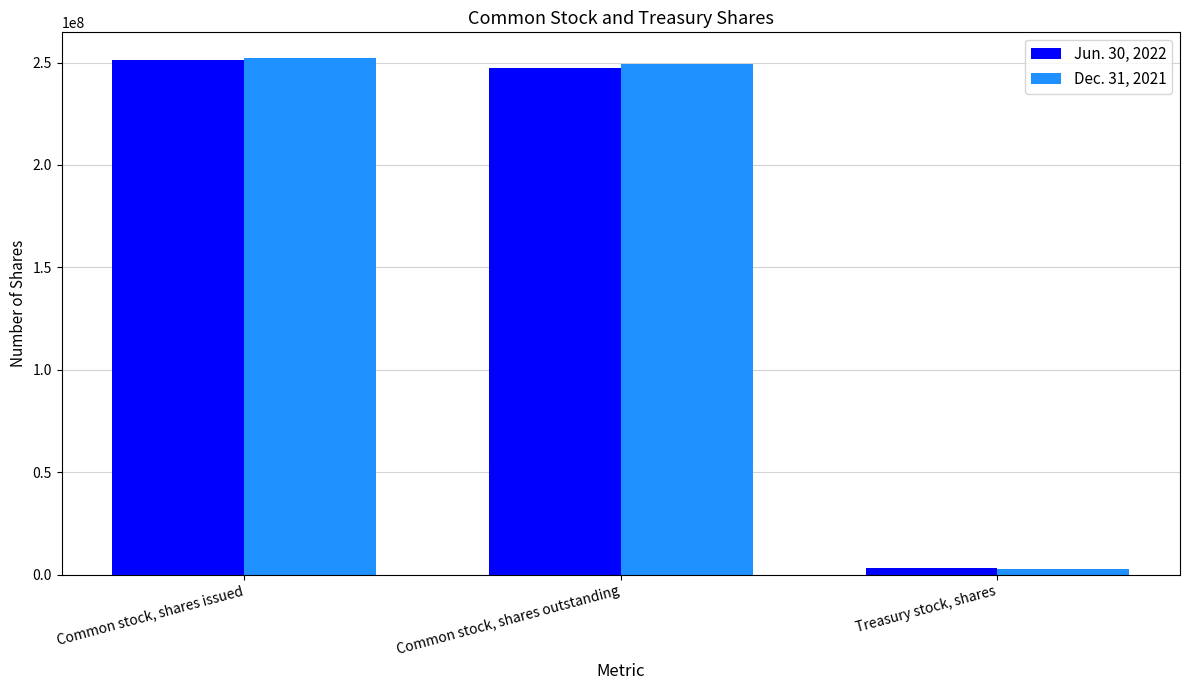

What is the label of the 3rd bar from the left?

Treasury stock, shares